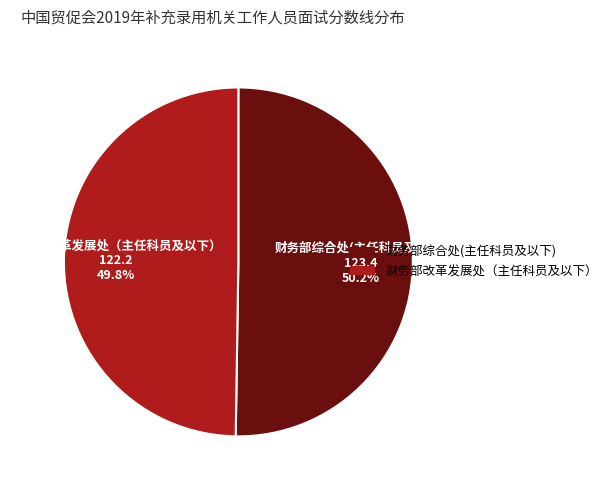

How many slices are in this pie chart?

2